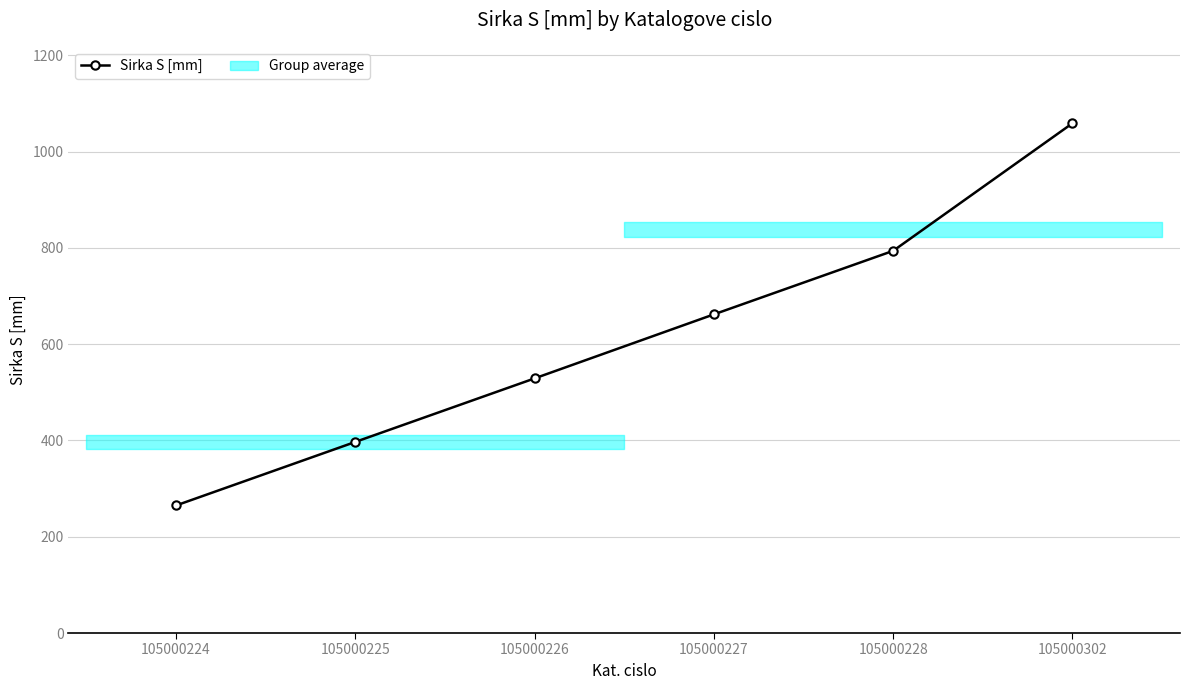

How many values are below 662?

3